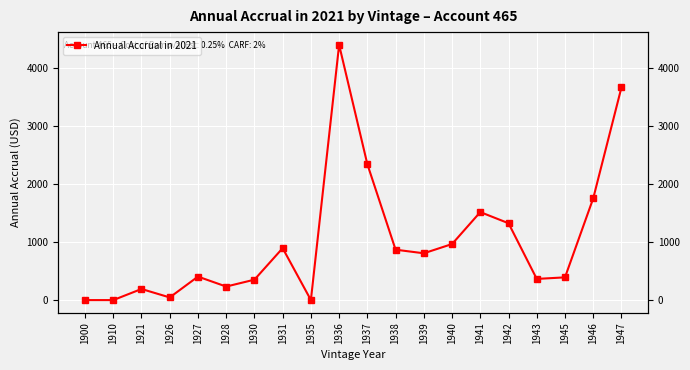

The value at 1936 is 4398.0. True or false?

True